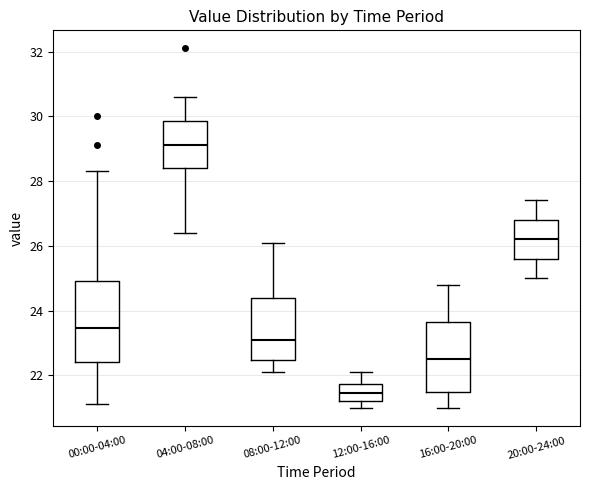

Reading left to right, read every box against the y-axis: the position of its median line, the range the box covers, and the ends of its whiskers. The values are not printed on the chart, so give them approximately, as read against the axis.

00:00-04:00: median 23.4, box 22.4 to 25.0, whiskers 21.2 to 28.4
04:00-08:00: median 29.2, box 28.4 to 29.8, whiskers 26.4 to 30.6
08:00-12:00: median 23.2, box 22.4 to 24.4, whiskers 22.2 to 26.2
12:00-16:00: median 21.4, box 21.2 to 21.8, whiskers 21.0 to 22.2
16:00-20:00: median 22.6, box 21.4 to 23.6, whiskers 21.0 to 24.8
20:00-24:00: median 26.2, box 25.6 to 26.8, whiskers 25.0 to 27.4